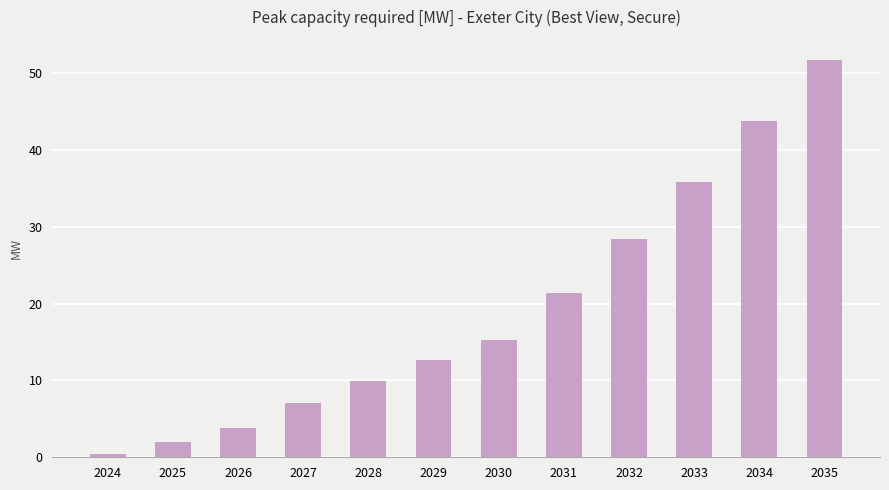

Where is the data nearest to the value 26?

2032